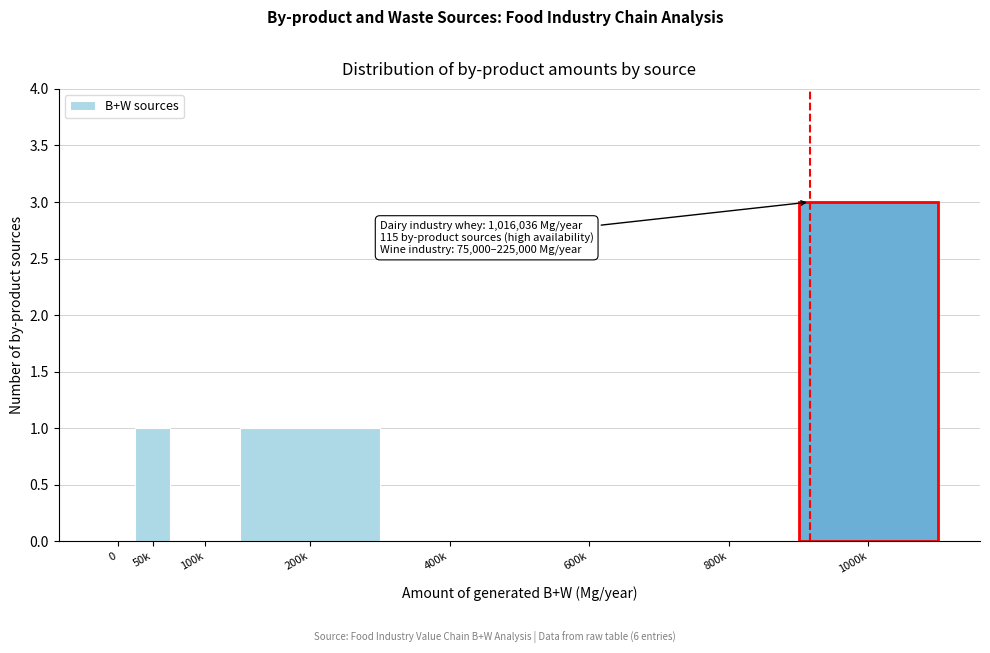

Reading left to right, what are all the values shown in this chart?

0=0	50k=1	100k=0	200k=1	400k=0	600k=0	800k=0	1000k=3